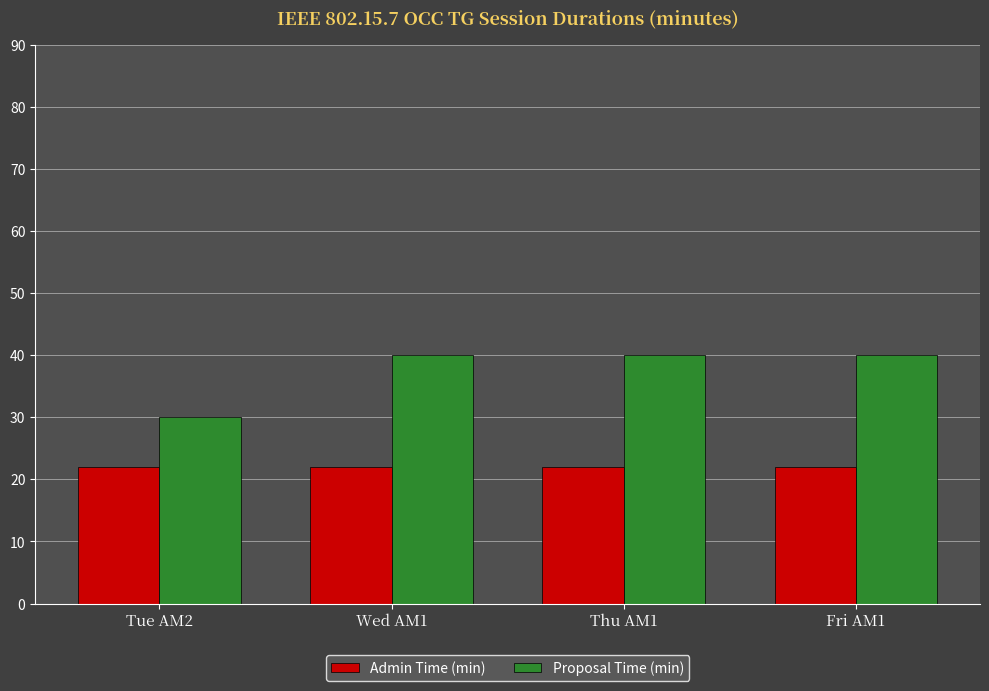

What is the total value across all series at Wed AM1?

62